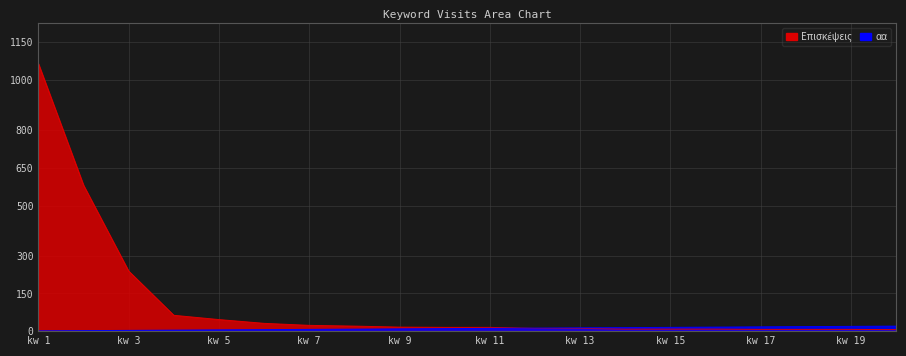

At which label does Επισκέψεις first exceed 15?

kw 1